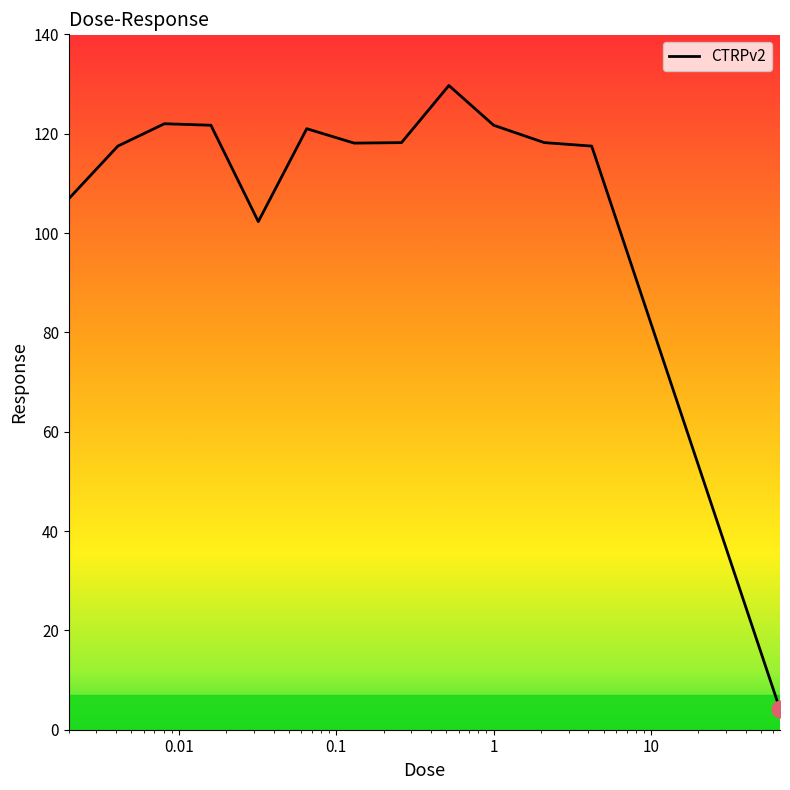

What is the difference between the maximum and minimum values?

125.6